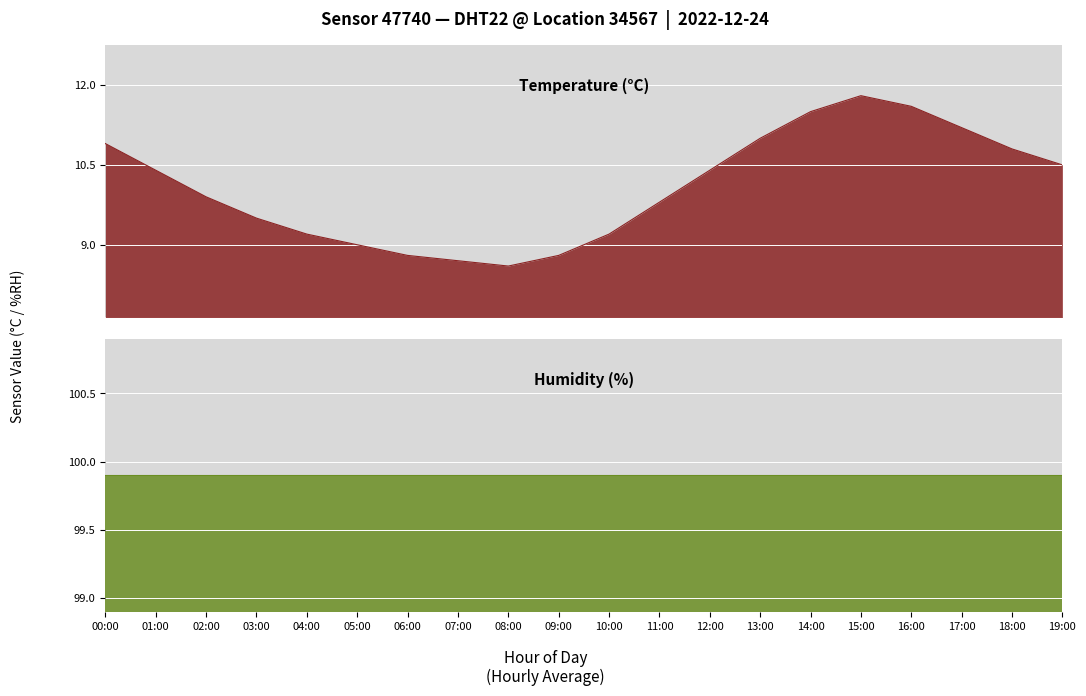

Between 09:00 and 19:00, which is larger?

19:00